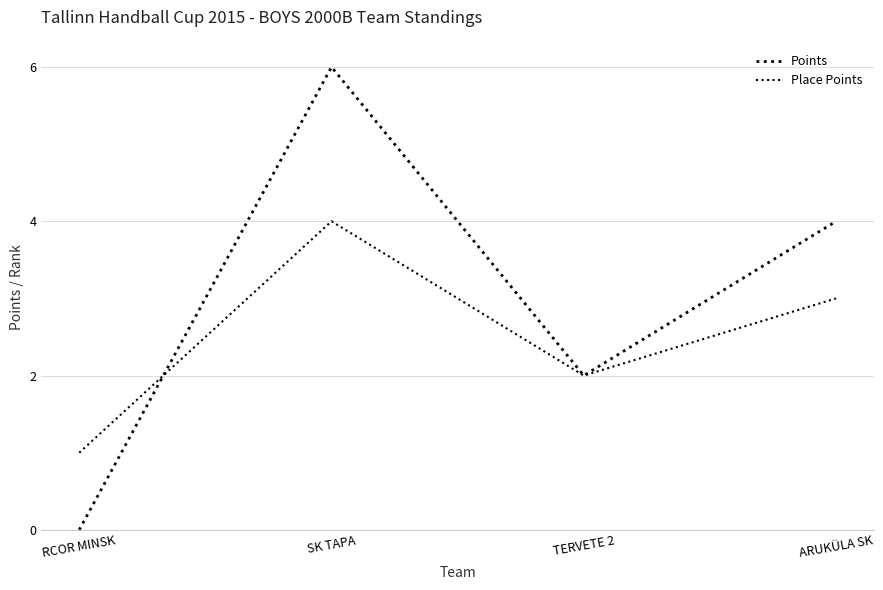

Is this an area chart (filled region under the line)?

No